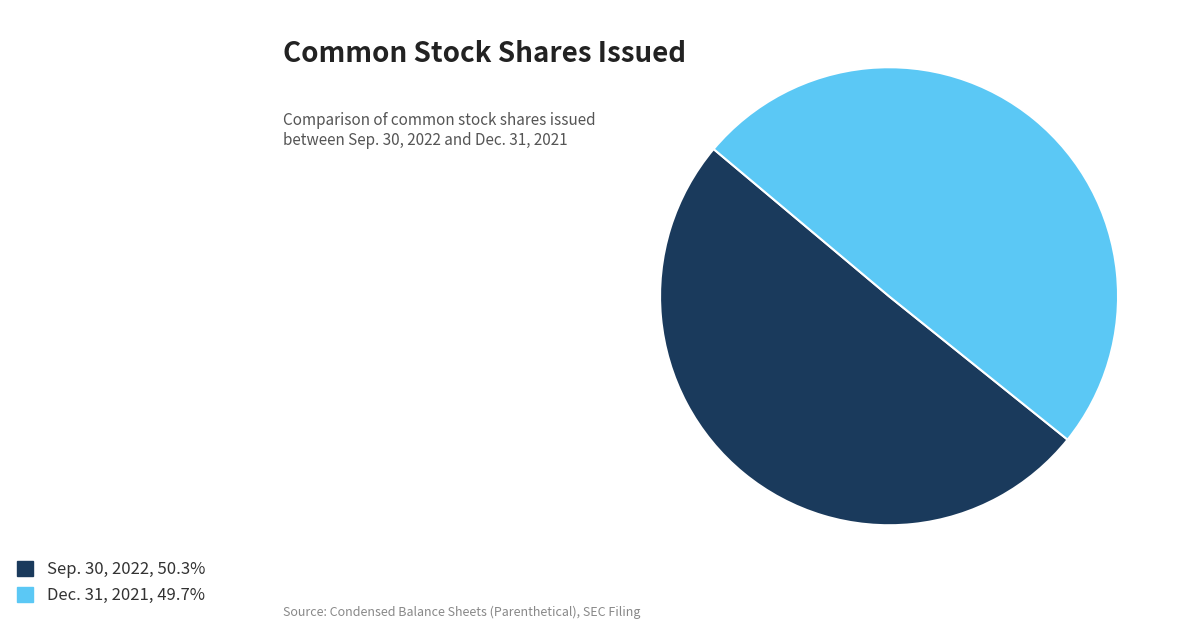

Does any single category account for the majority?

Yes